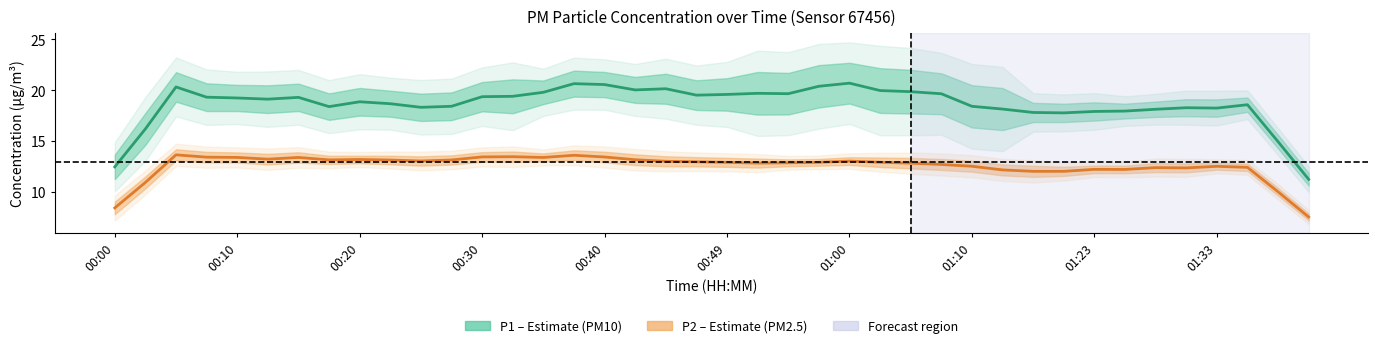

Is the value of P2 (PM2.5 estimate) at 35 greater than the value of P1 (PM10 estimate) at 33?

No